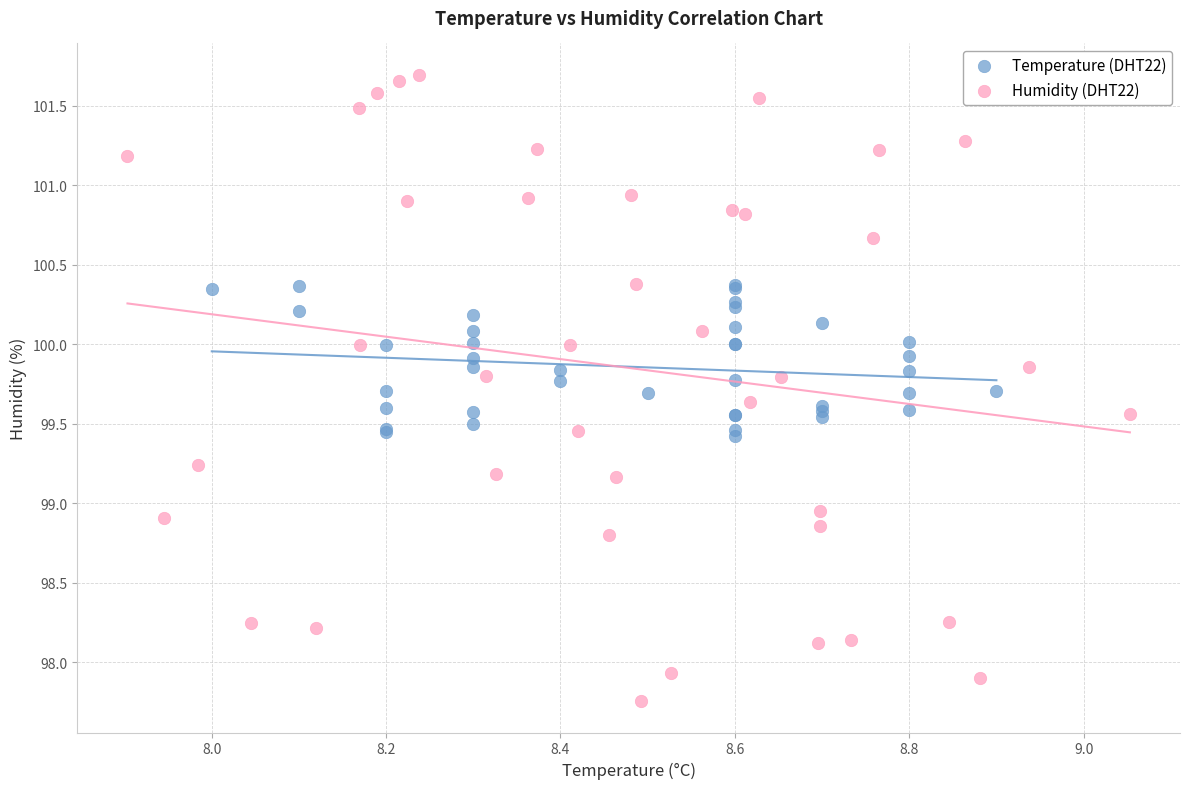

Which series has the widest spread of Y values?

Humidity (DHT22)